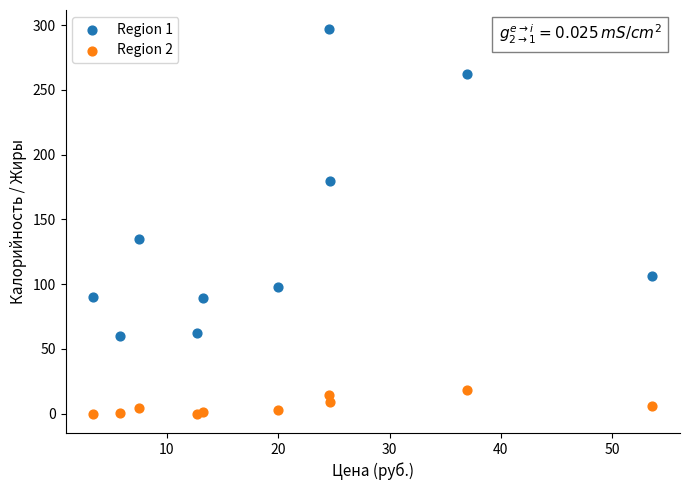

Which series contains the lowest Y value?

Region 2